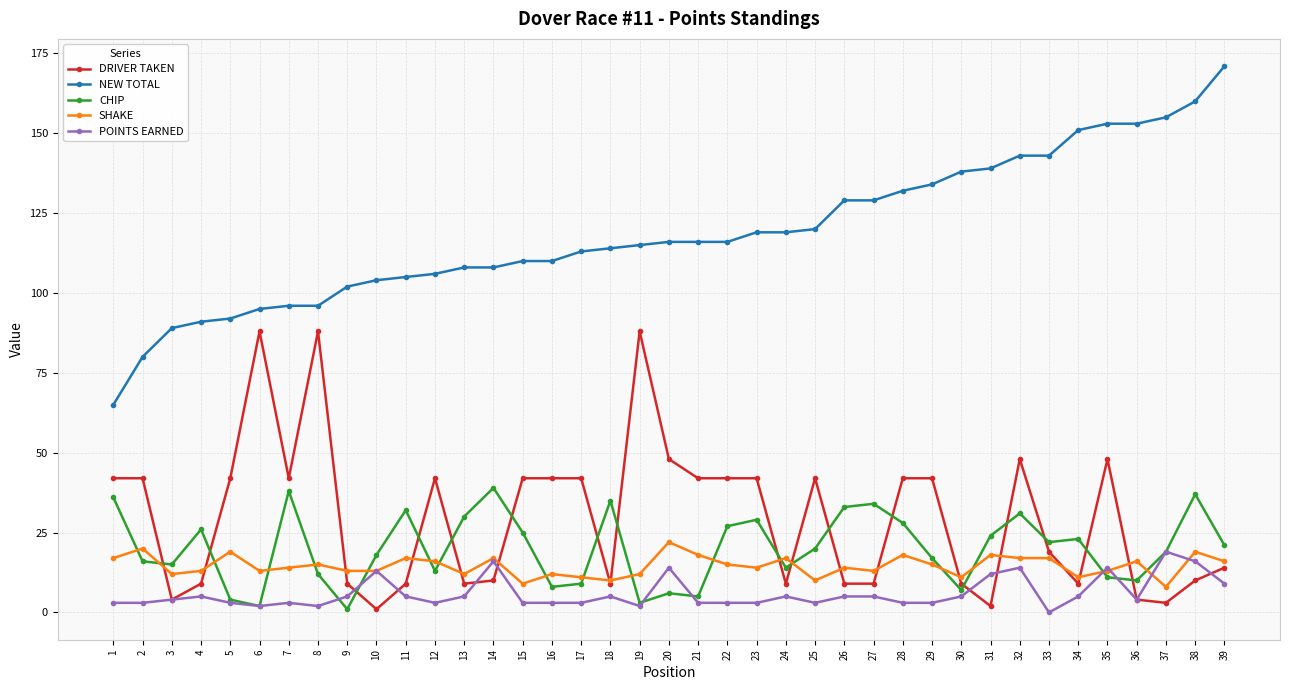

True or false: SHAKE has more than 2 interior local peaks.

True